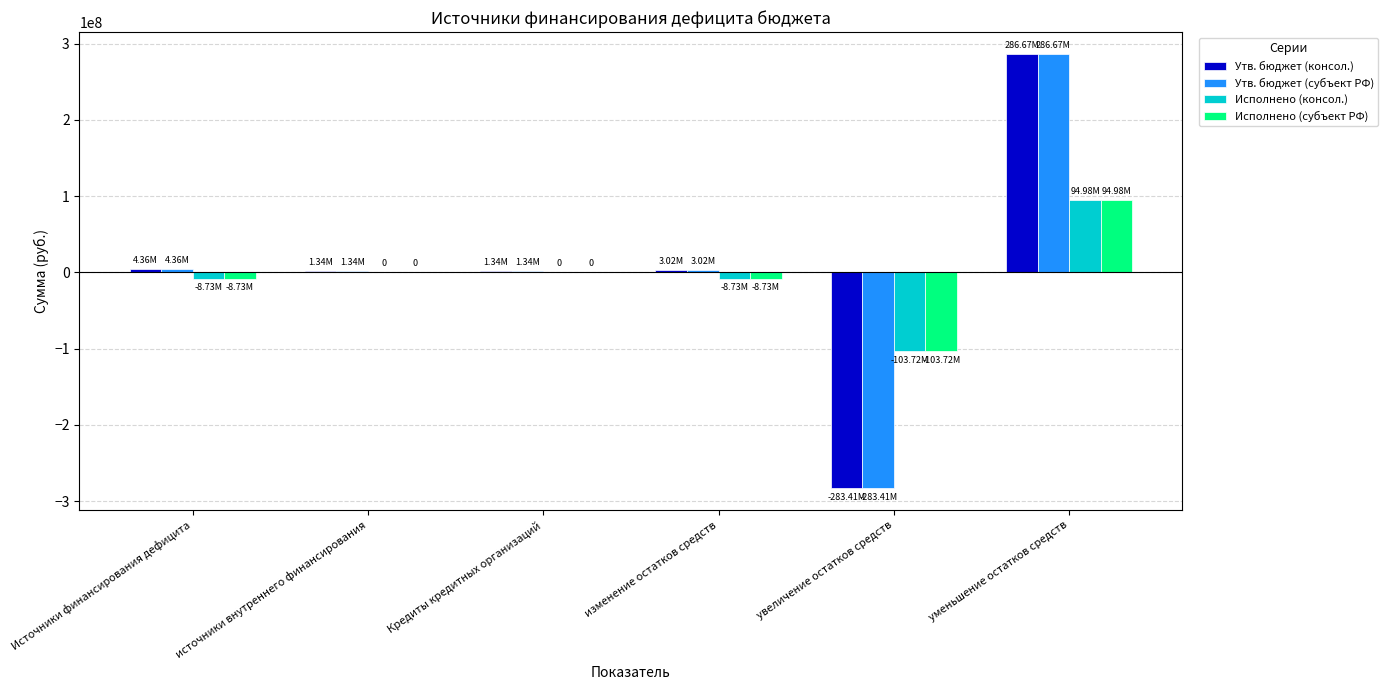

Read the Исполнено (консол.) value at Источники финансирования дефицита.

-8731374.6